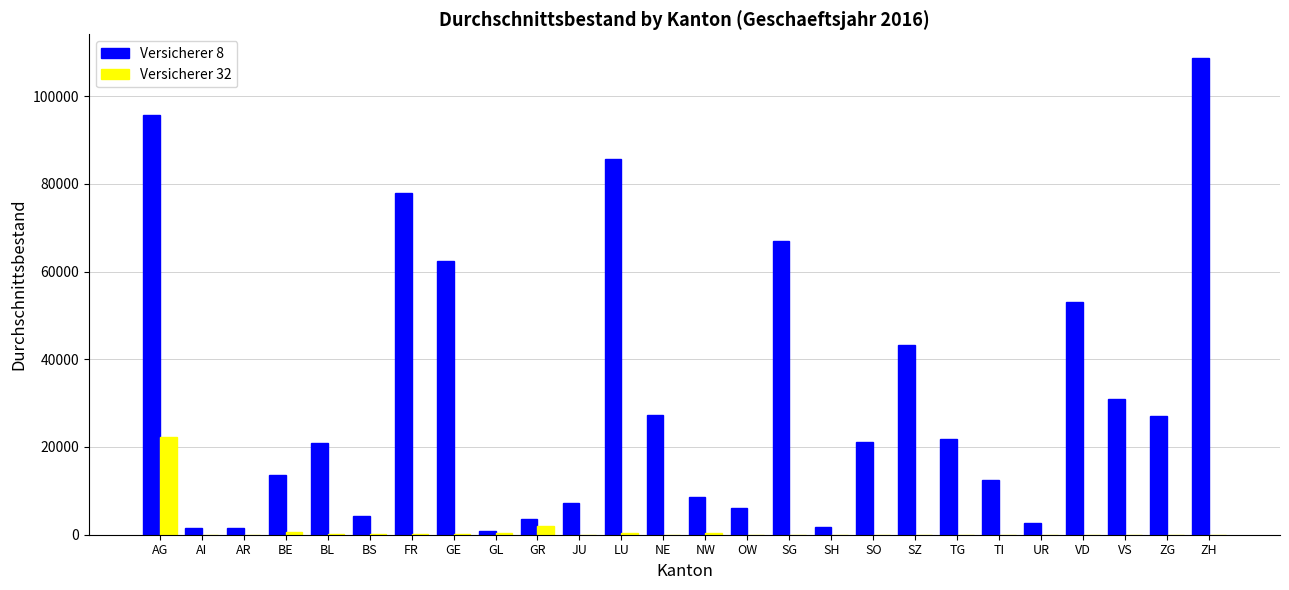

At which category is the sum across all series the highest?

AG